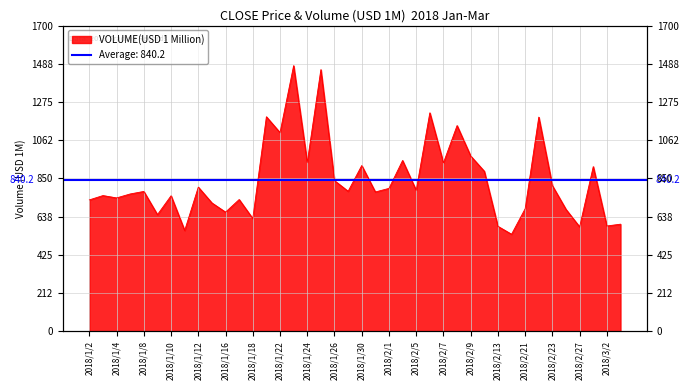

What is the sum of all values?

33610